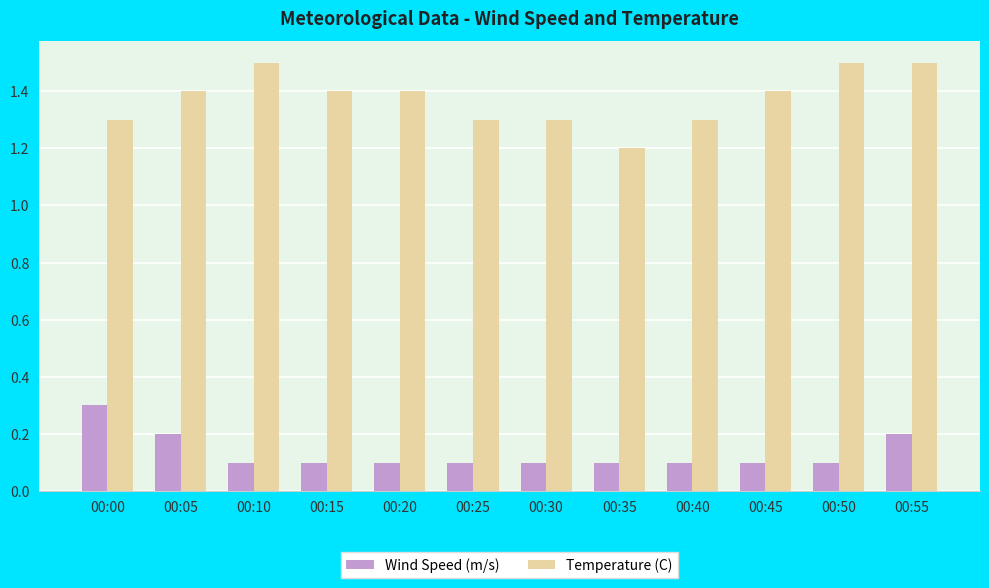

What is the average value of the Wind Speed (m/s) series?

0.1